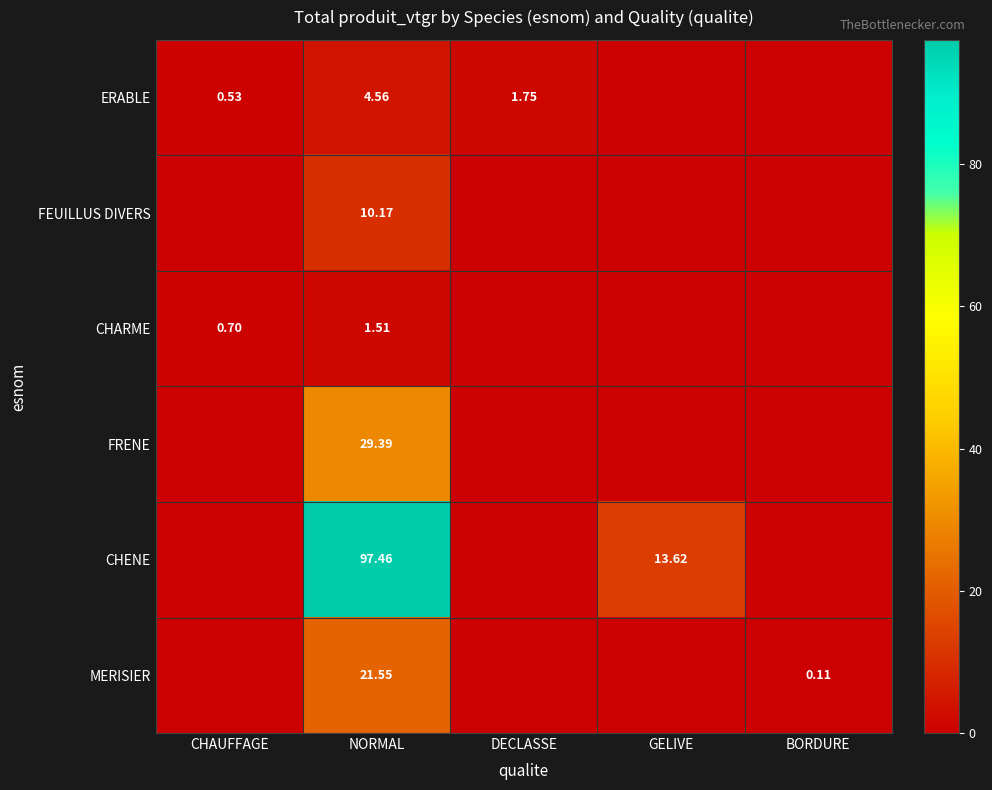

At NORMAL, list the series in order from largest to smallest.

CHENE, FRENE, MERISIER, FEUILLUS DIVERS, ERABLE, CHARME